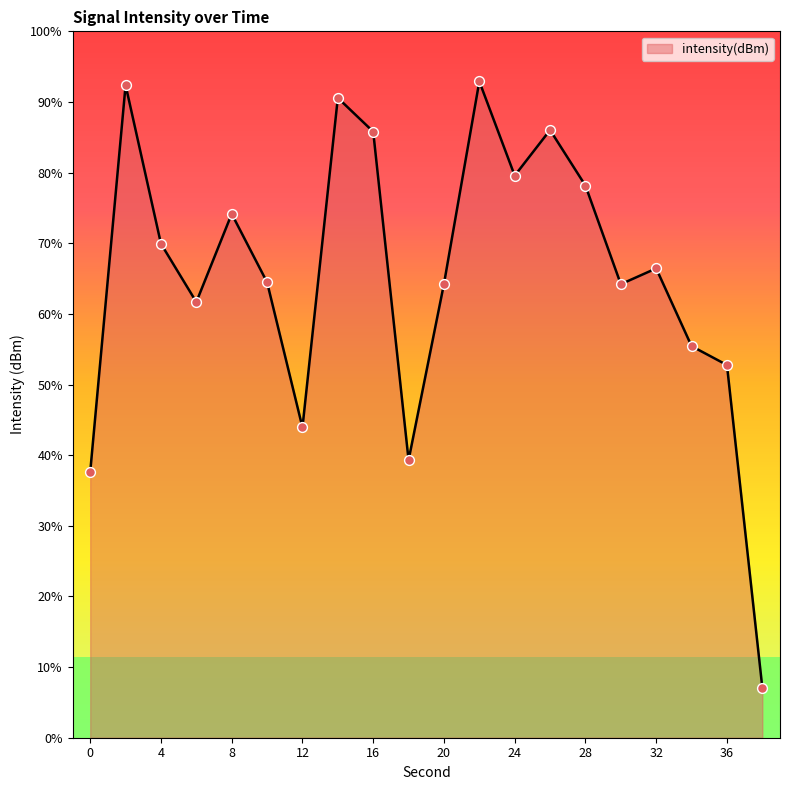

Between 20 and 16, which is larger?

16